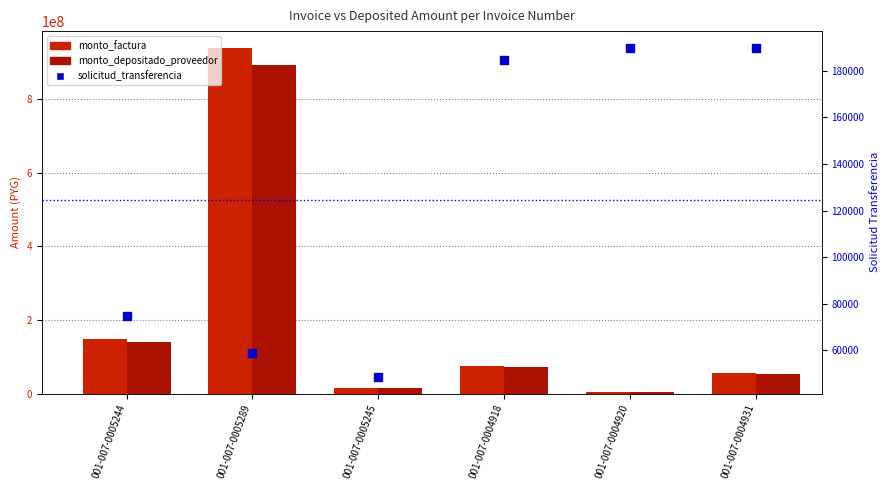

Is the value of monto_depositado_proveedor at 001-007-0004931 greater than the value of monto_factura at 001-007-0005245?

Yes